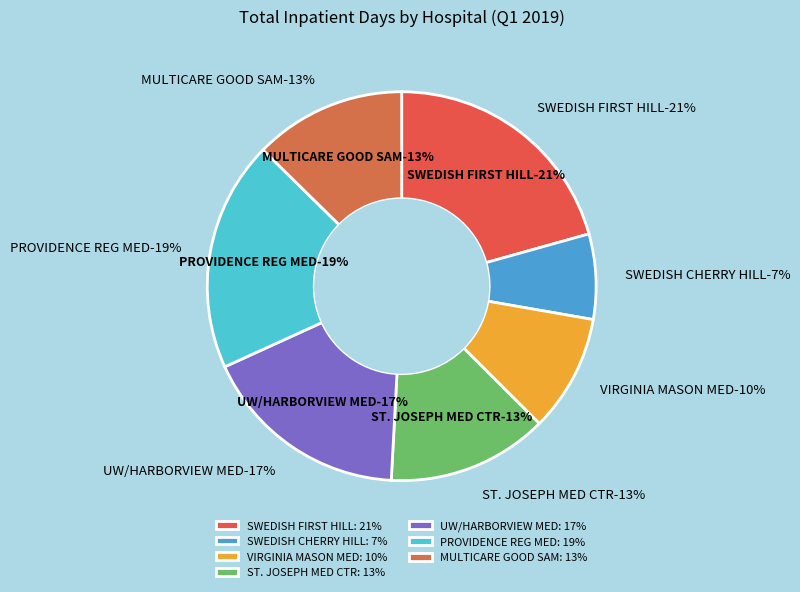

Which category has the biggest portion of the pie?

SWEDISH FIRST HILL